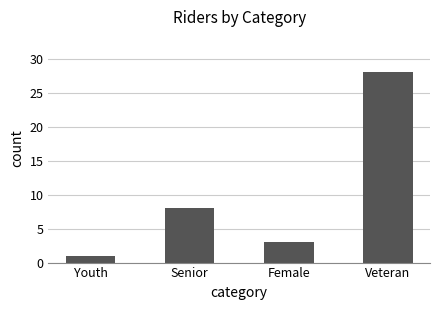

True or false: the data shows 41 at Veteran.

False